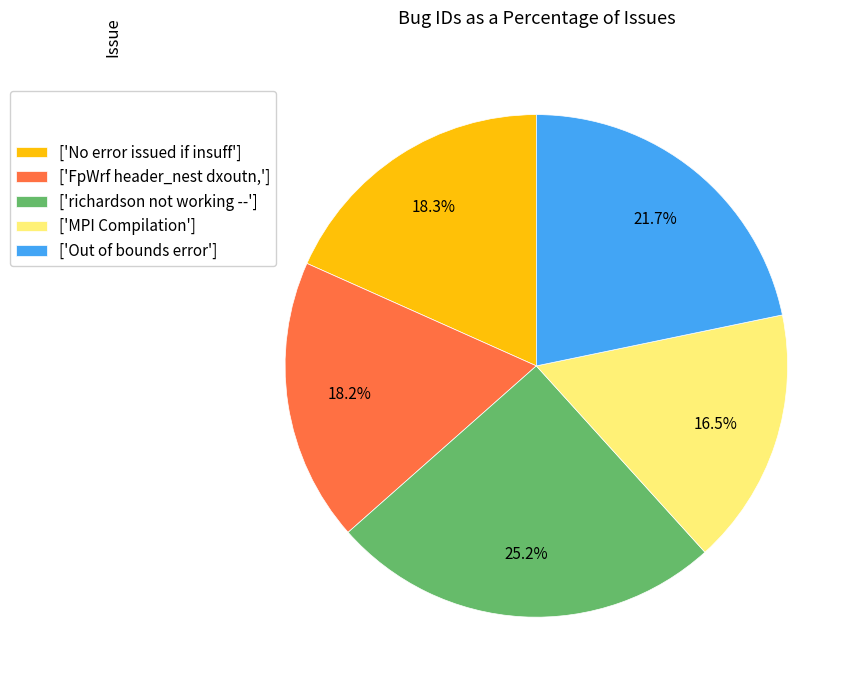

Does ['richardson not working --'] represent more than half of the total?

No